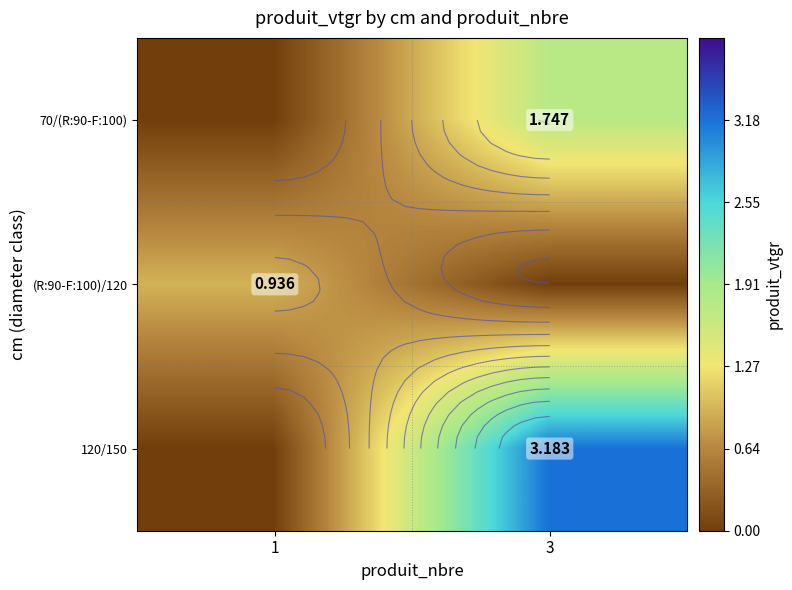

Between 1 and 3, which series saw the biggest shift?

120/150